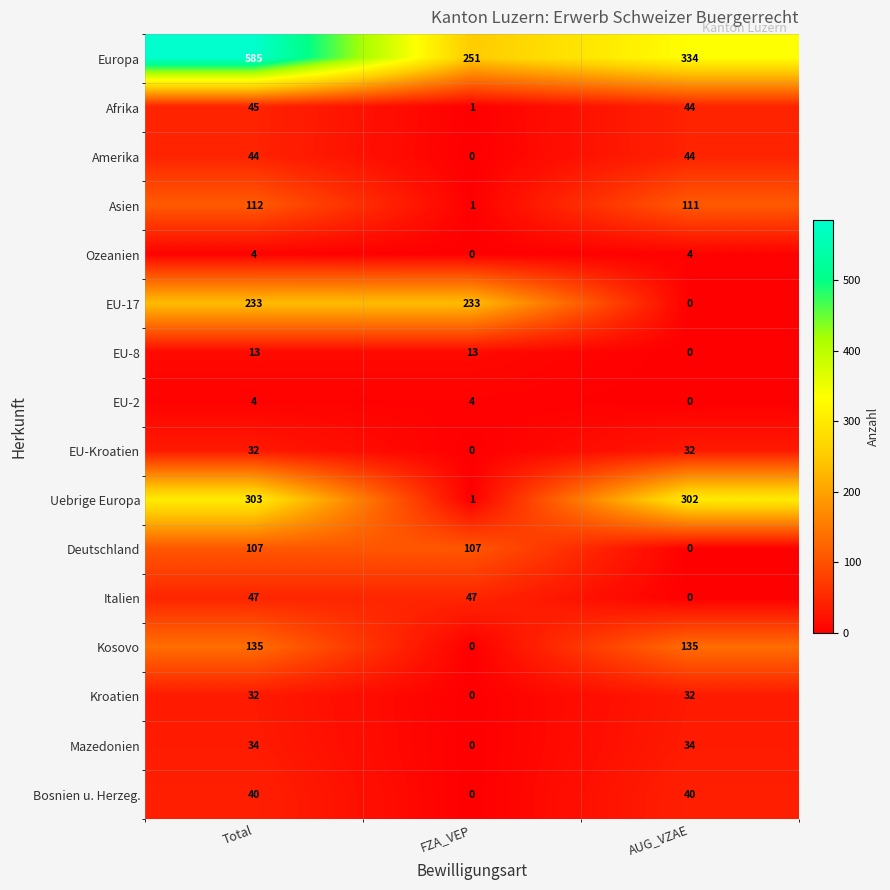

The value of Asien at AUG_VZAE is 111. True or false?

True